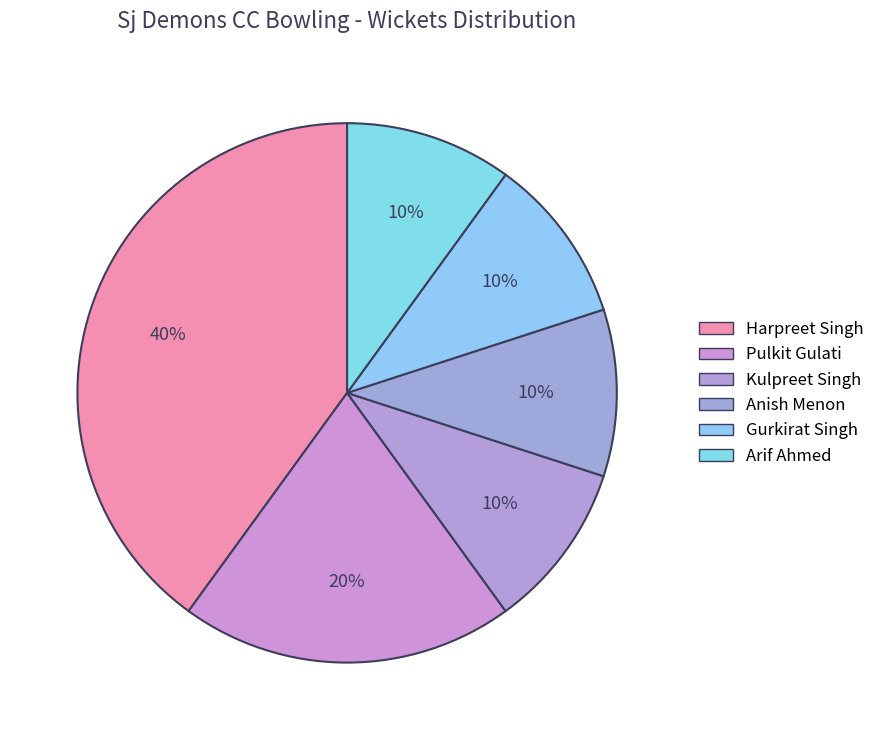

Is there a majority slice in this chart?

No